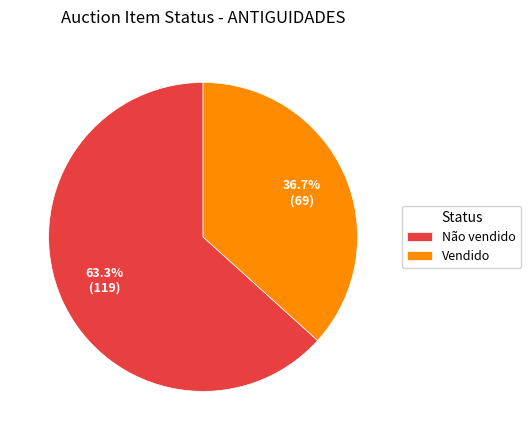

Does Não vendido account for over 50% of the chart?

Yes